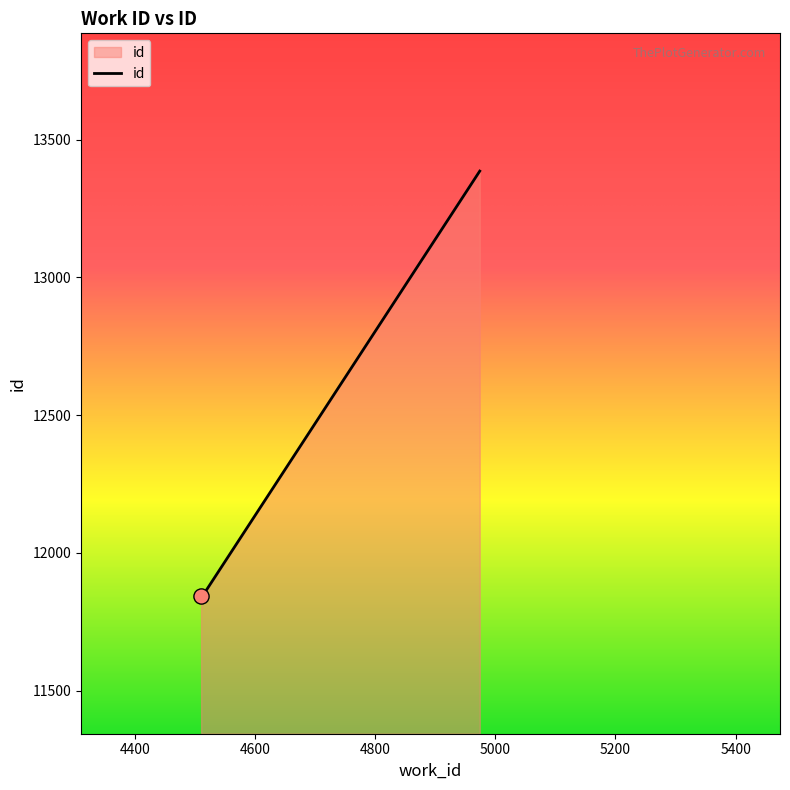

What is the greatest value displayed?

13386